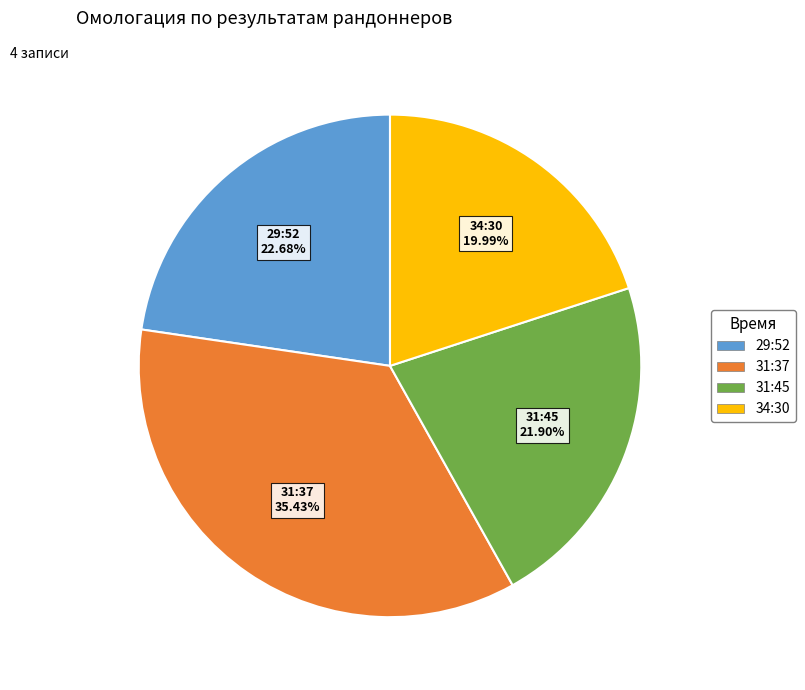

Rank the categories by value from lowest to highest.

34:30, 31:45, 29:52, 31:37